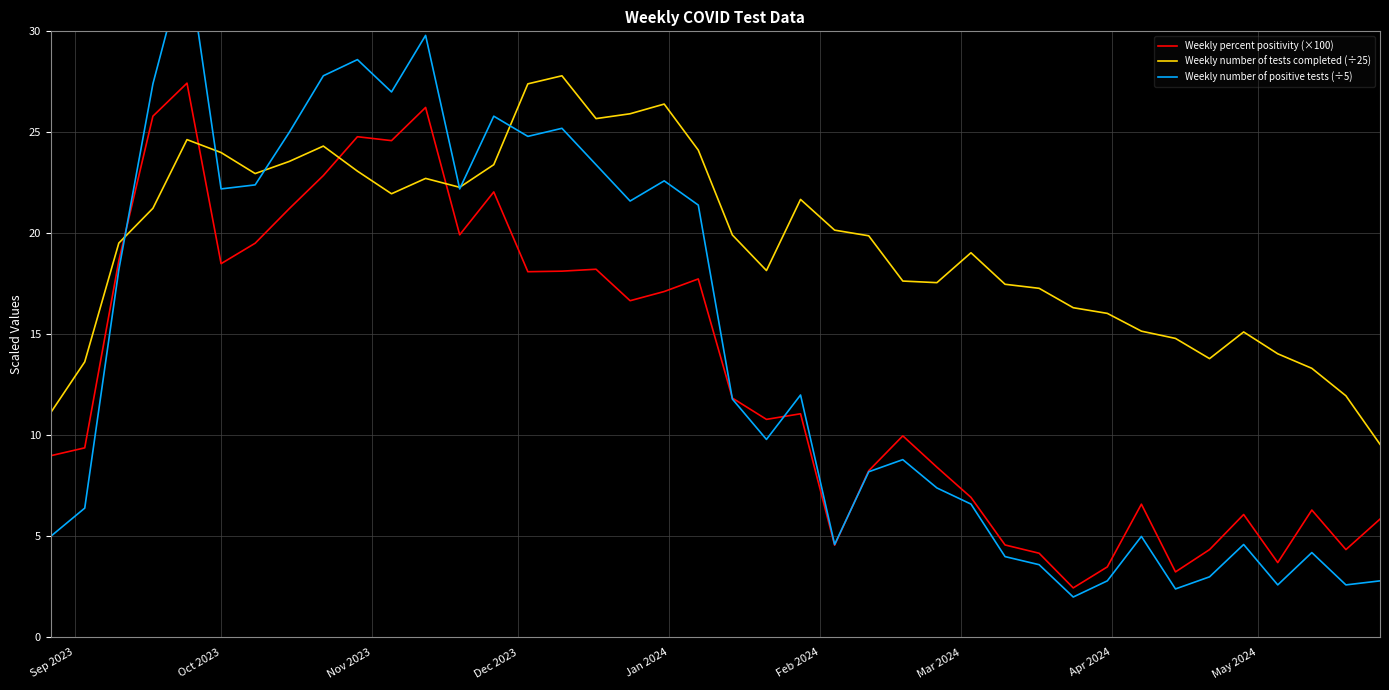

Reading left to right, list all the values displayed in this chart.

Weekly percent positivity (×100): 9.0	9.4	18.6	25.8	27.4	18.5	19.5	21.2	22.9	24.8	24.6	26.2	19.9	22.1	18.1	18.1	18.2	16.7	17.1	17.7	11.8	10.8	11.1	4.6	8.2	10.0	8.4	6.9	4.6	4.2	2.5	3.5	6.6	3.2	4.3	6.1	3.7	6.3	4.3	5.9
Weekly number of tests completed (÷25): 11.1	13.6	19.5	21.2	24.6	24.0	23.0	23.6	24.3	23.1	22.0	22.7	22.3	23.4	27.4	27.8	25.7	25.9	26.4	24.1	19.9	18.2	21.7	20.2	19.9	17.6	17.6	19.0	17.5	17.3	16.3	16.0	15.2	14.8	13.8	15.1	14.0	13.3	12.0	9.6
Weekly number of positive tests (÷5): 5.0	6.4	18.2	27.4	33.8	22.2	22.4	25.0	27.8	28.6	27.0	29.8	22.2	25.8	24.8	25.2	23.4	21.6	22.6	21.4	11.8	9.8	12.0	4.6	8.2	8.8	7.4	6.6	4.0	3.6	2.0	2.8	5.0	2.4	3.0	4.6	2.6	4.2	2.6	2.8